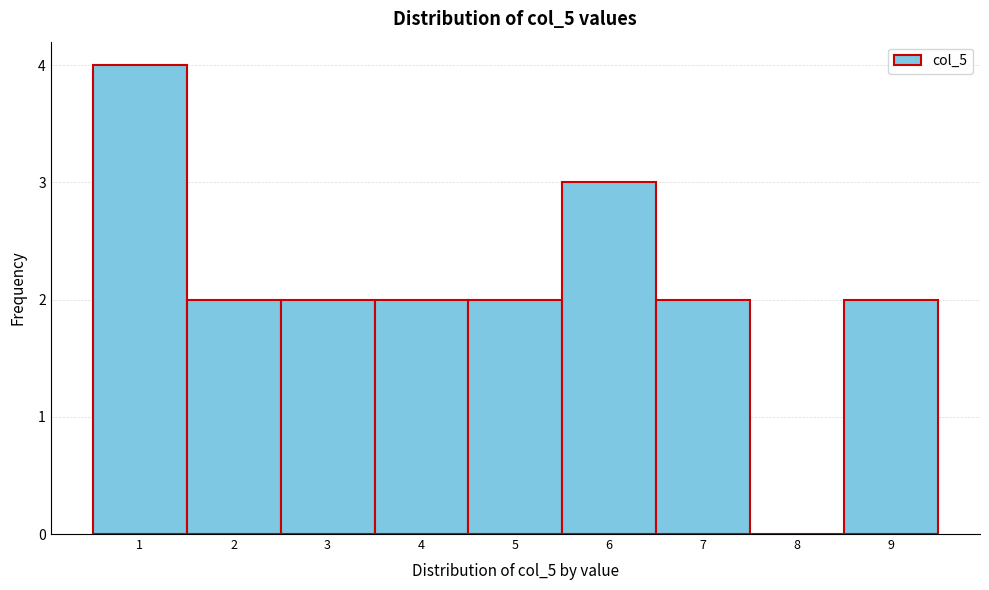

What is the height of the bar covering 4.5 to 5.5 on the x-axis? The values are not printed on the chart, so give them approximately, as read against the axis.

2